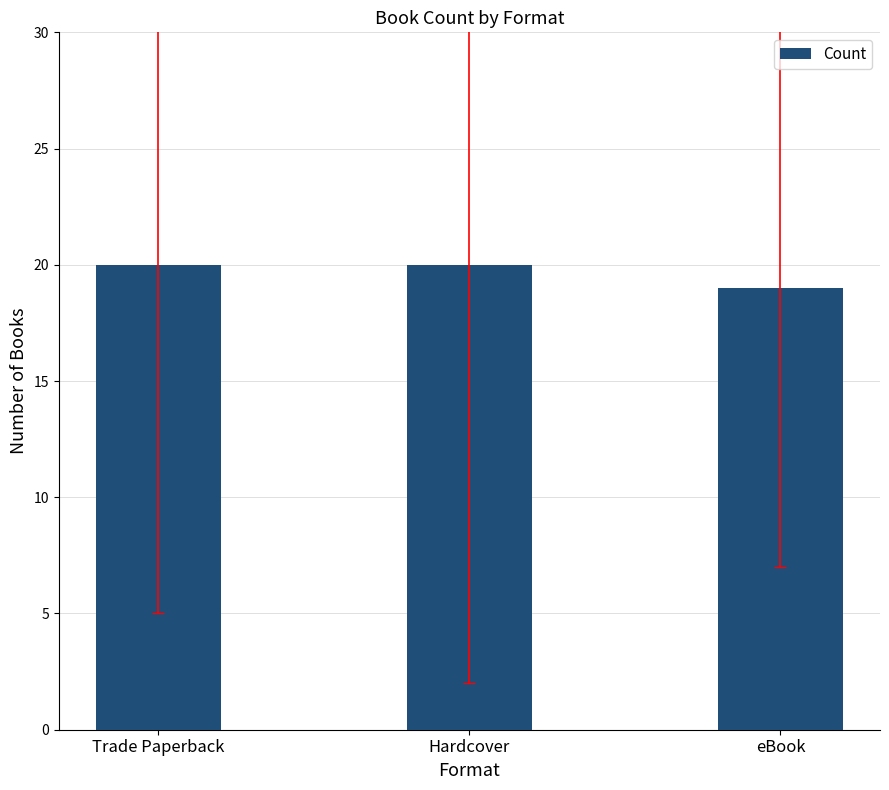

How many categories are shown in the chart?

3